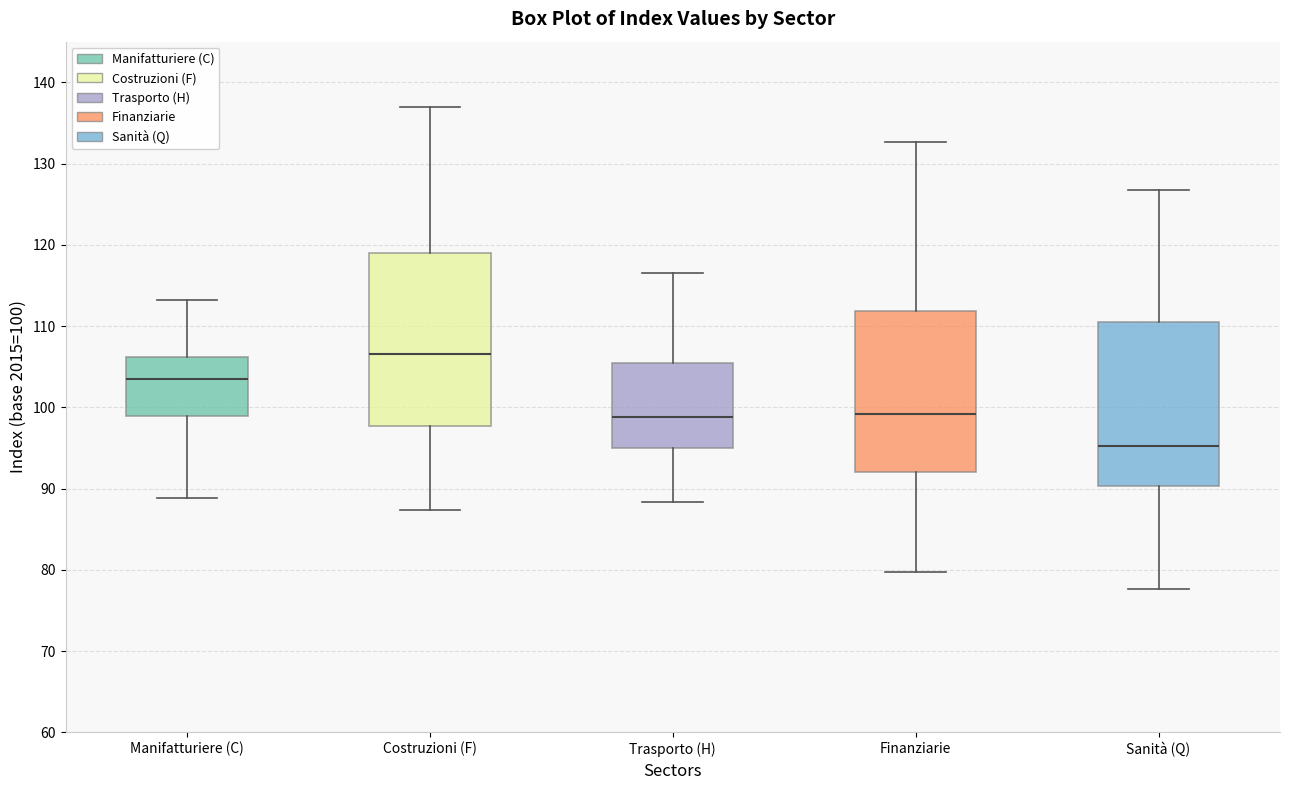

Reading left to right, transcribe this box plot: for each box, give where its median line is, the range the box spans, and where its two whiskers end, as read against the y-axis. The values are not printed on the chart, so give them approximately, as read against the axis.

Manifatturiere (C): median 103, box 99 to 106, whiskers 89 to 113
Costruzioni (F): median 107, box 98 to 119, whiskers 87 to 137
Trasporto (H): median 99, box 95 to 105, whiskers 88 to 117
Finanziarie: median 99, box 92 to 112, whiskers 80 to 133
Sanità (Q): median 95, box 90 to 110, whiskers 78 to 127